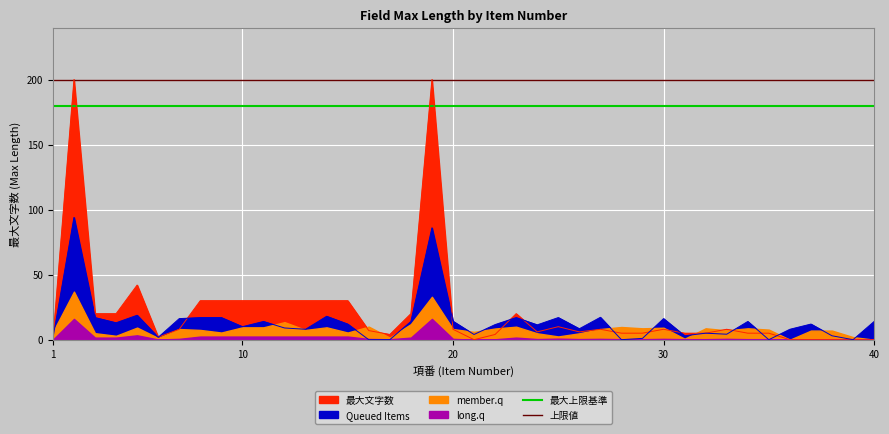

The value of 上限値 at 1 is 83. True or false?

False